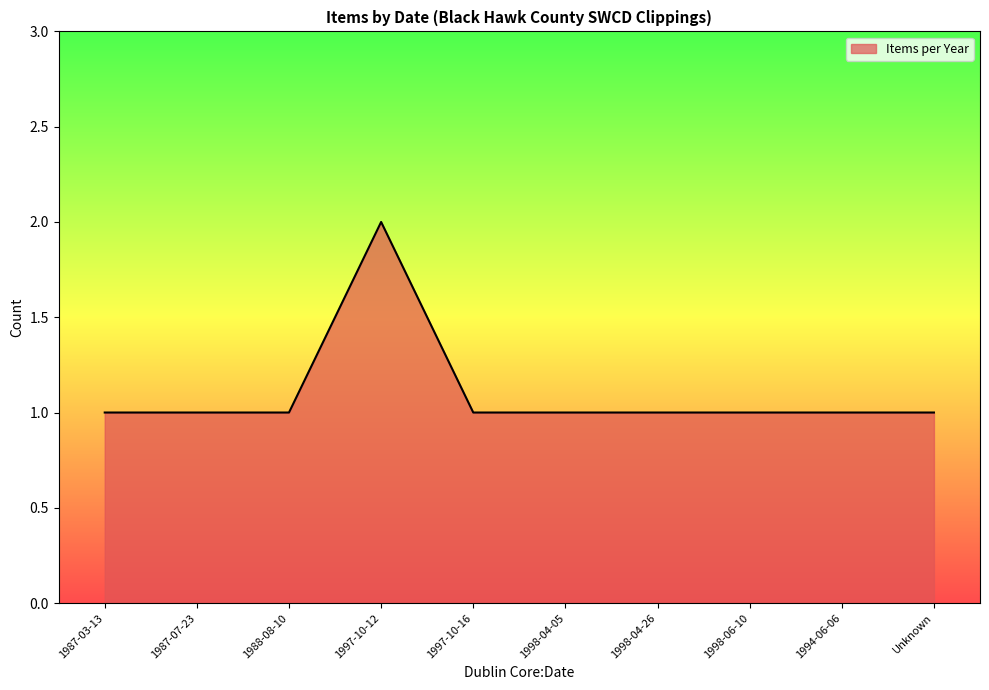

Reading left to right, extract all data points from this chart.

1	1	1	2	1	1	1	1	1	1